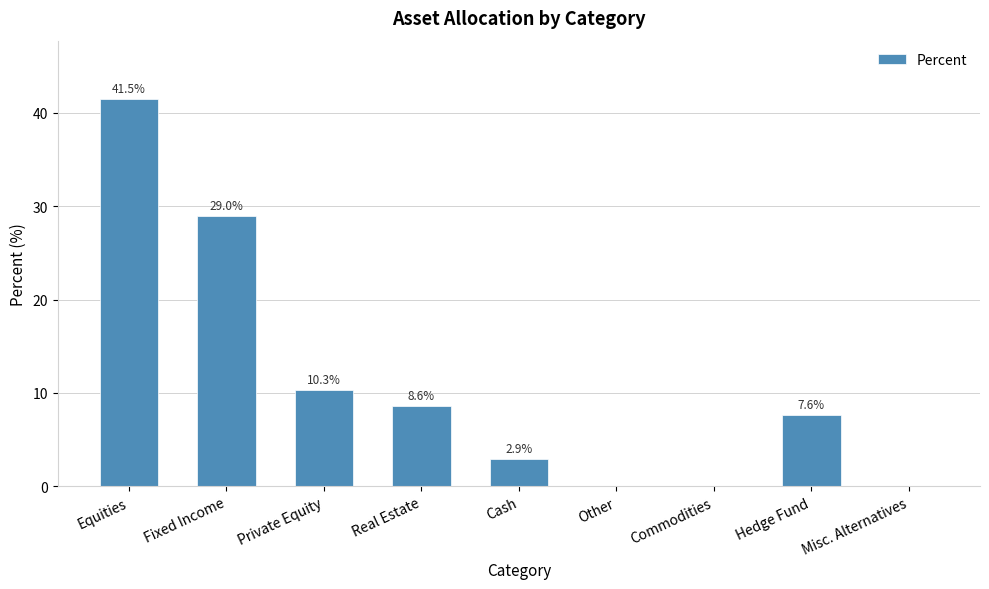

What is the sum of the values at Cash and Equities?

44.4